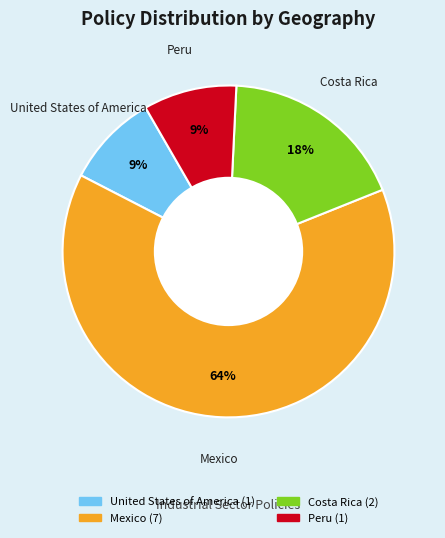

Which has a higher value, Mexico or Costa Rica?

Mexico